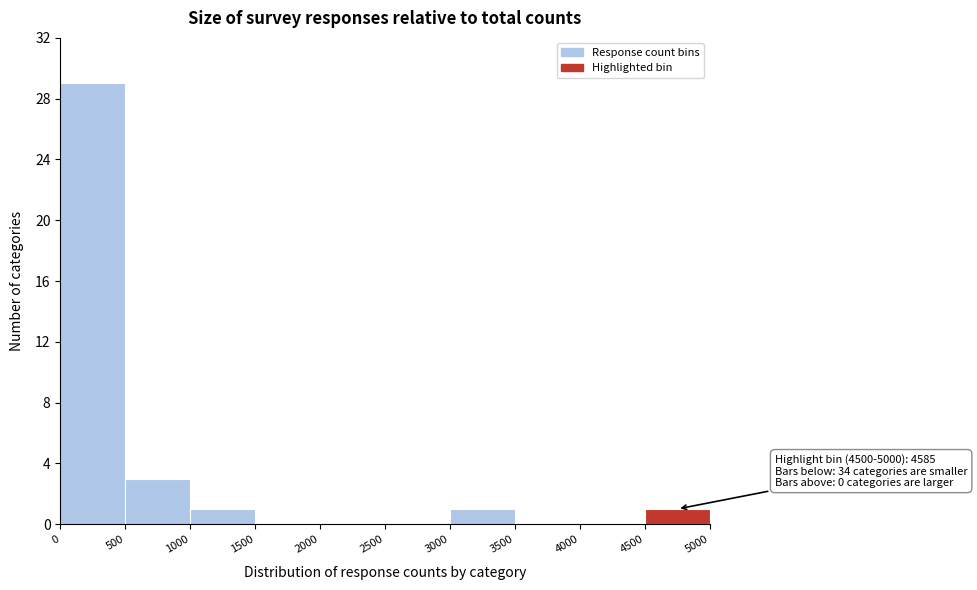

Over which range of the x-axis is the bar tallest?

0 to 500